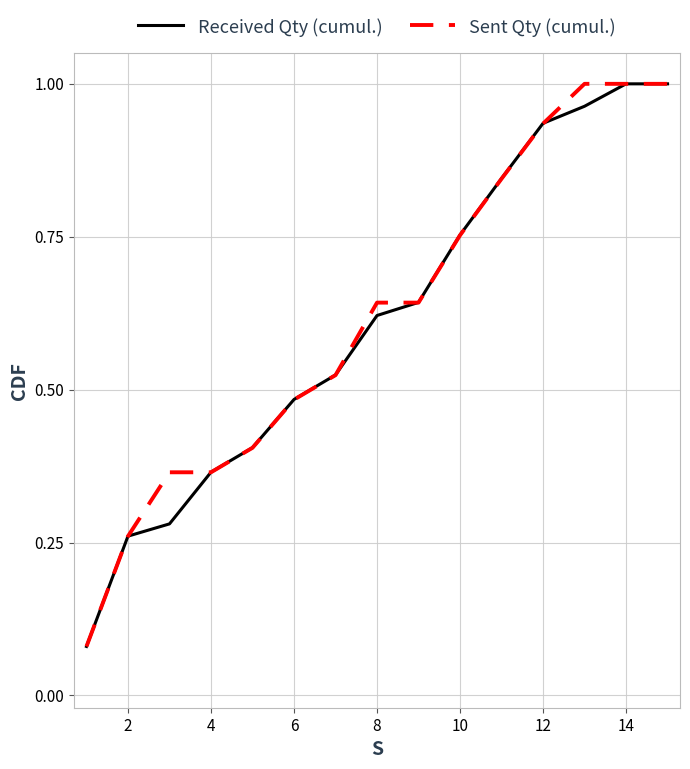

What is the sum of all Received Qty (cumul.) values?

9.2